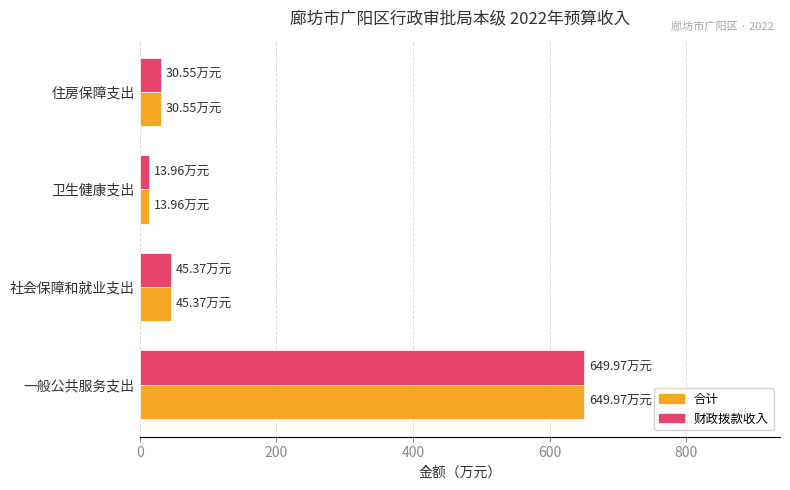

How many data points in 财政拨款收入 are above 45?

2